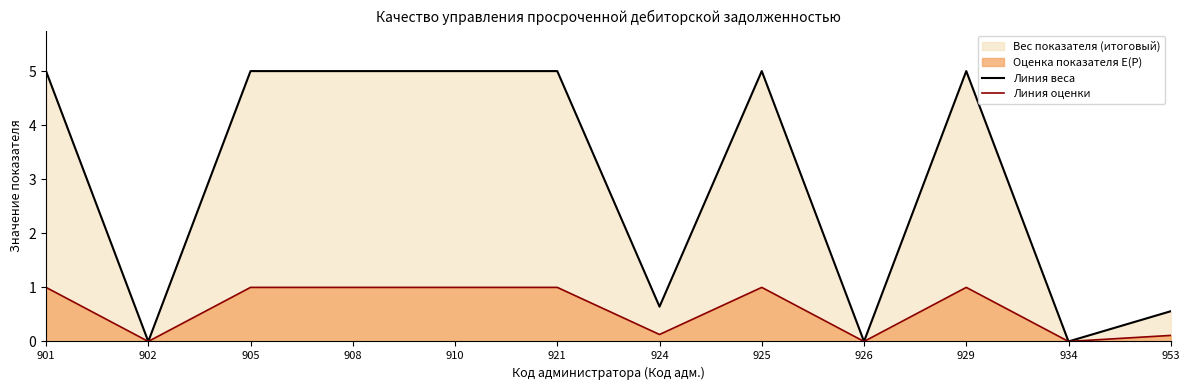

Rank the series by their maximum value, from lowest to highest.

Линия оценки, Линия веса